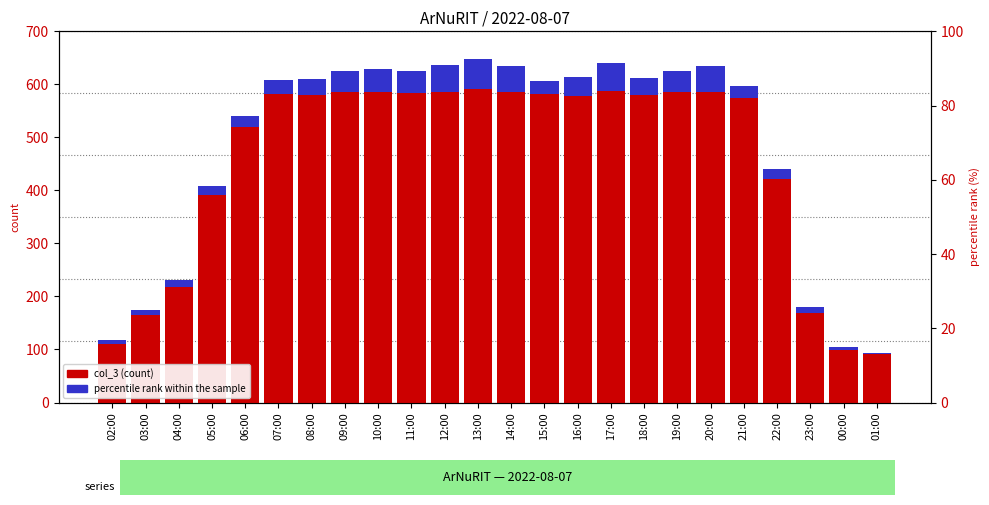

What is the average value of the percentile rank within the sample series?

29.4